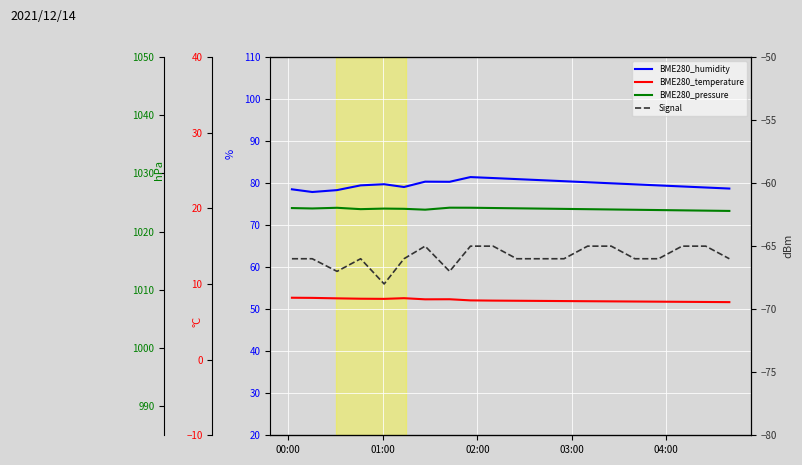

What is the smallest value displayed?

-68.0